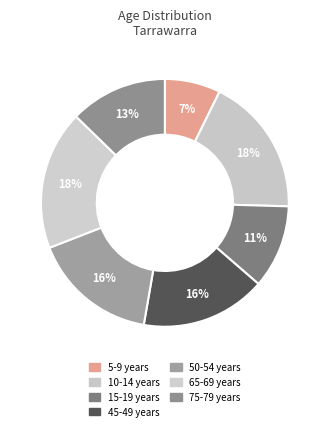

How many segments does this pie chart have?

7